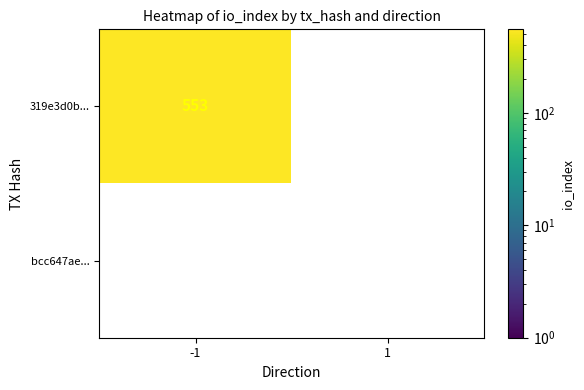

What is the average value of the 319e3d0ba593c921165e97defaa9f96c1737b23 series?

276